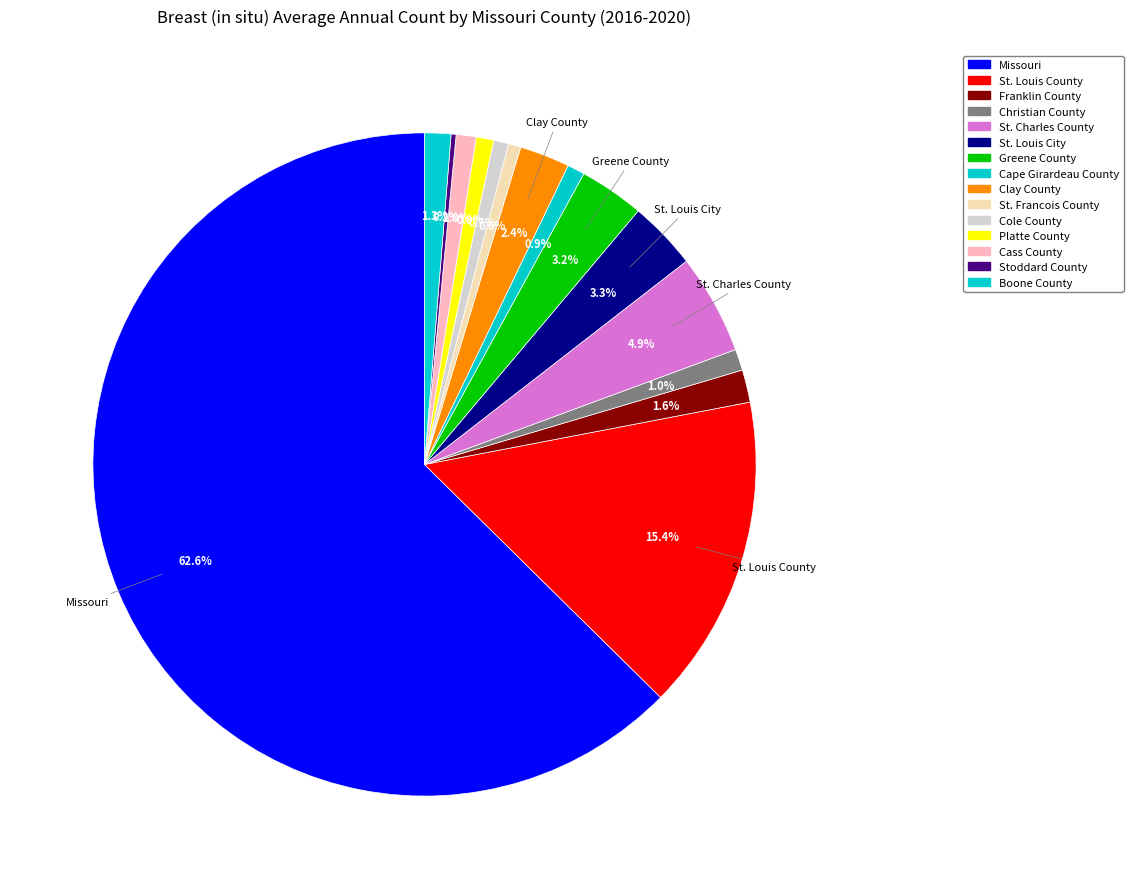

What is the smallest slice in the pie chart?

Stoddard County